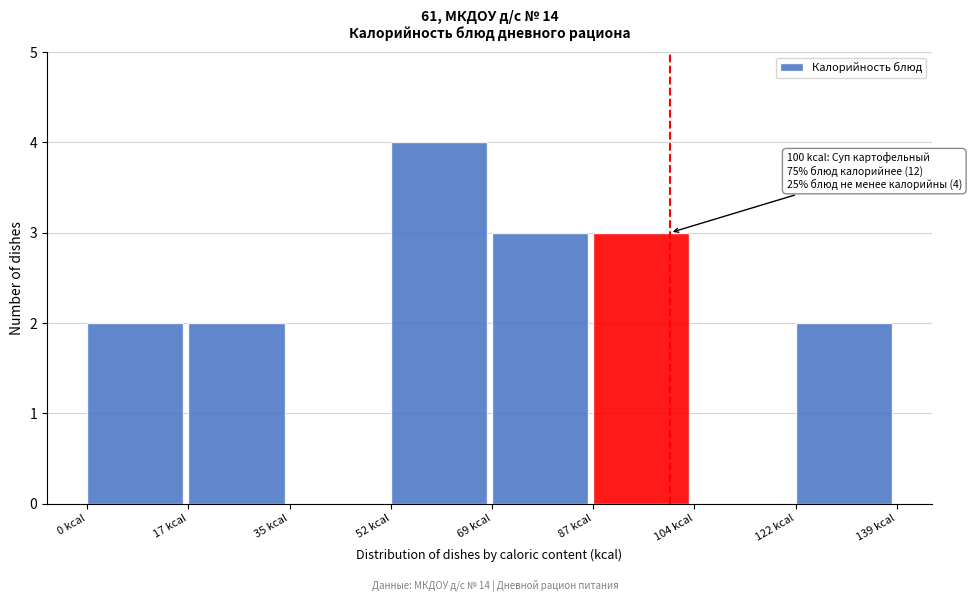

Which range on the x-axis has the tallest bar?

52 to 70